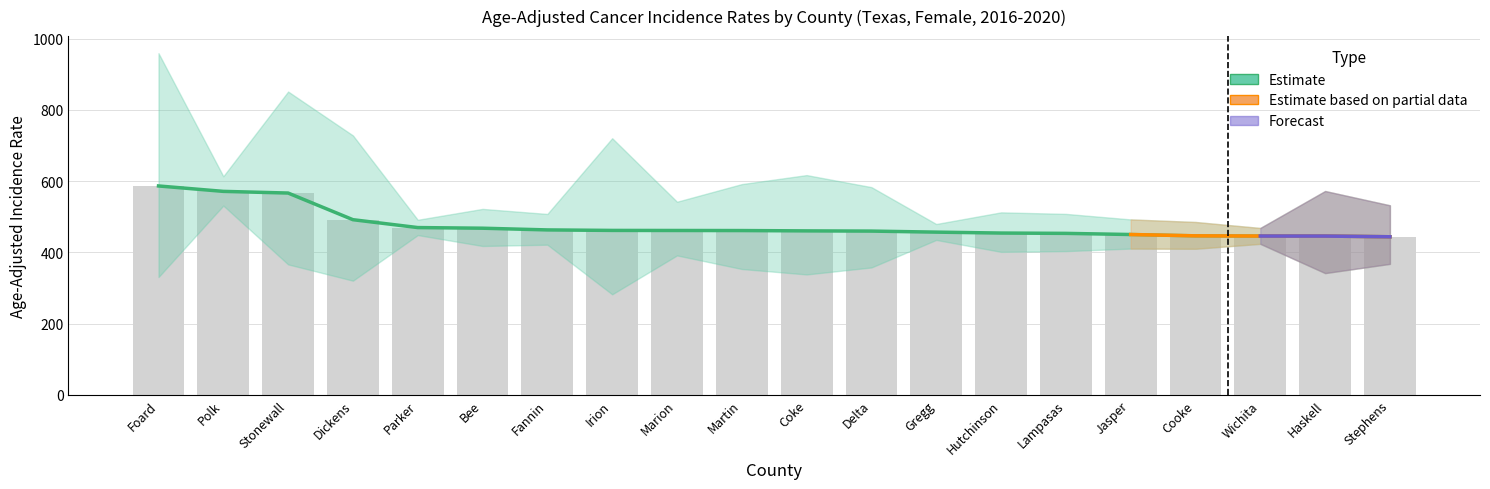

Reading left to right, extract all data points from this chart.

Rate: 586.1	570.9	566.2	491.4	469.3	467.5	462.7	461.3	461.1	460.9	460.0	459.4	456.5	453.9	453.0	449.8	446.1	445.5	445.4	443.5
Lower CI: 330.4	531.0	365.9	320.2	448.2	417.6	421.2	281.9	391.1	353.0	337.7	357.3	434.6	401.1	403.2	410.3	409.8	423.6	341.5	367.4
Upper CI: 958.8	613.3	851.1	727.9	491.1	521.7	507.5	720.1	541.8	591.3	616.6	582.8	479.3	512.0	507.7	492.2	485.0	468.2	571.9	531.8